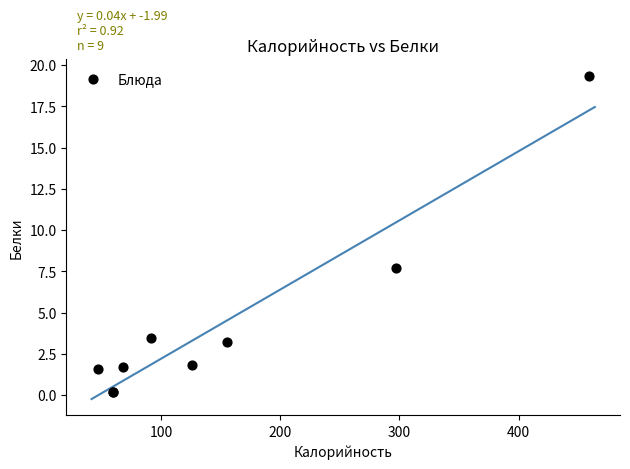

What Y value in the scatter plot is closest to 9?

7.7